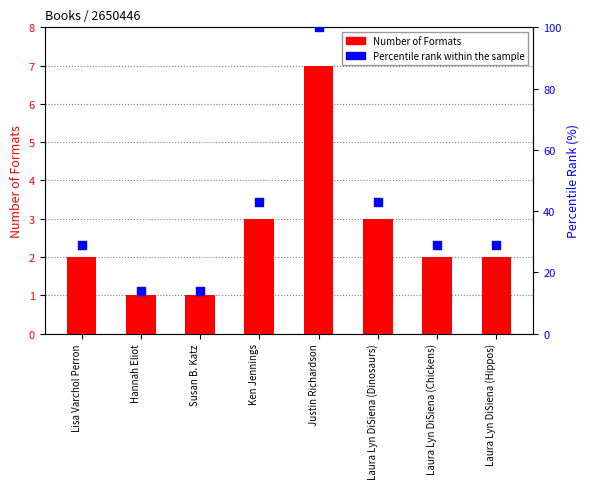

At how many categories does at least one series exceed 78?

1